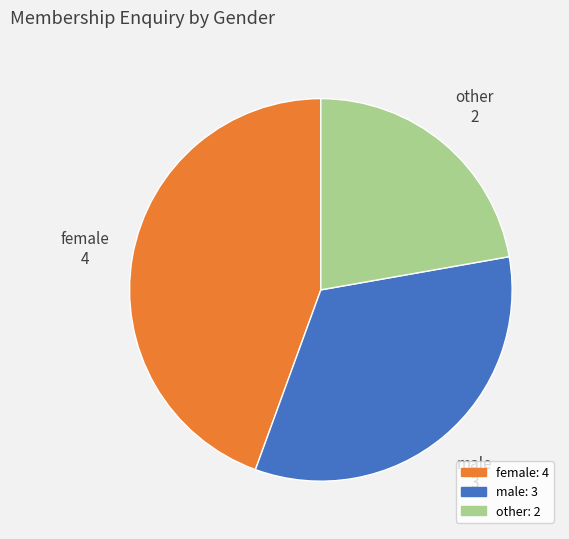

Is it true that other is 22% of the pie?

True